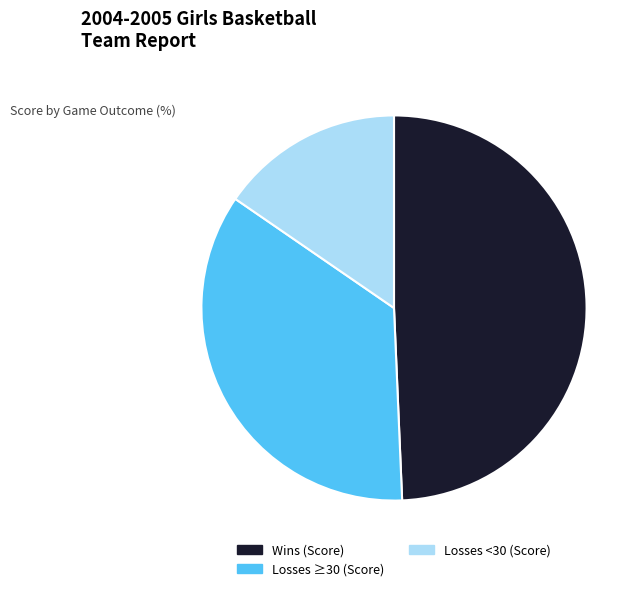

Is there a majority slice in this chart?

No